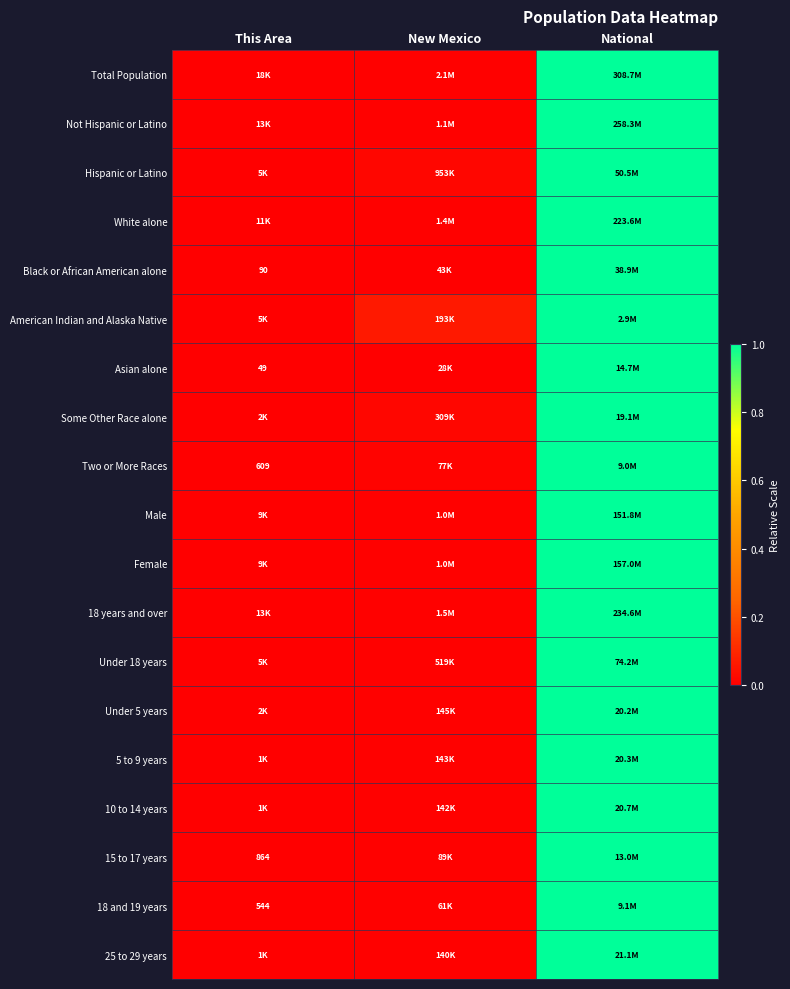

Is it true that Female equals -0.5 at This Area?

False